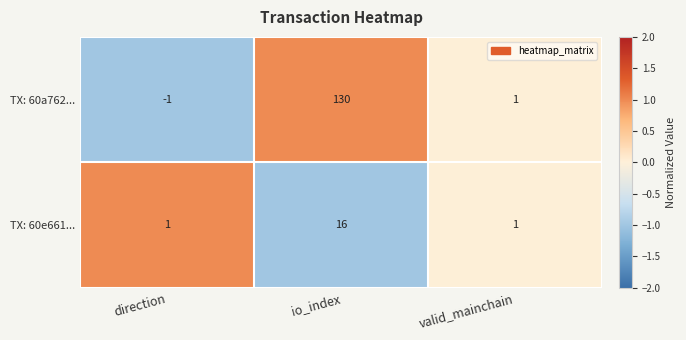

Which series has the largest total across all categories?

TX: 60a762...